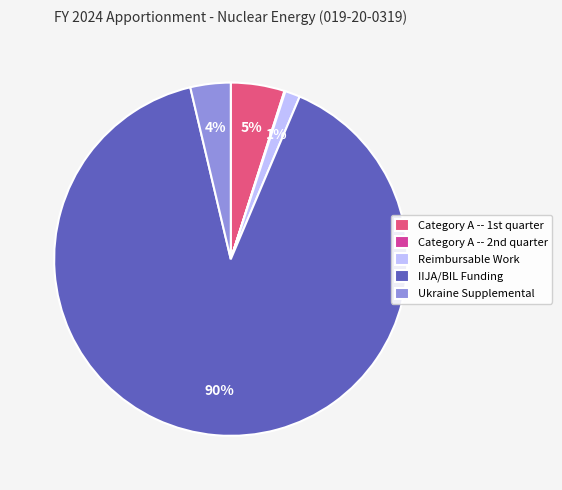

To the nearest percent, what percentage of the pie is Reimbursable Work?

1%